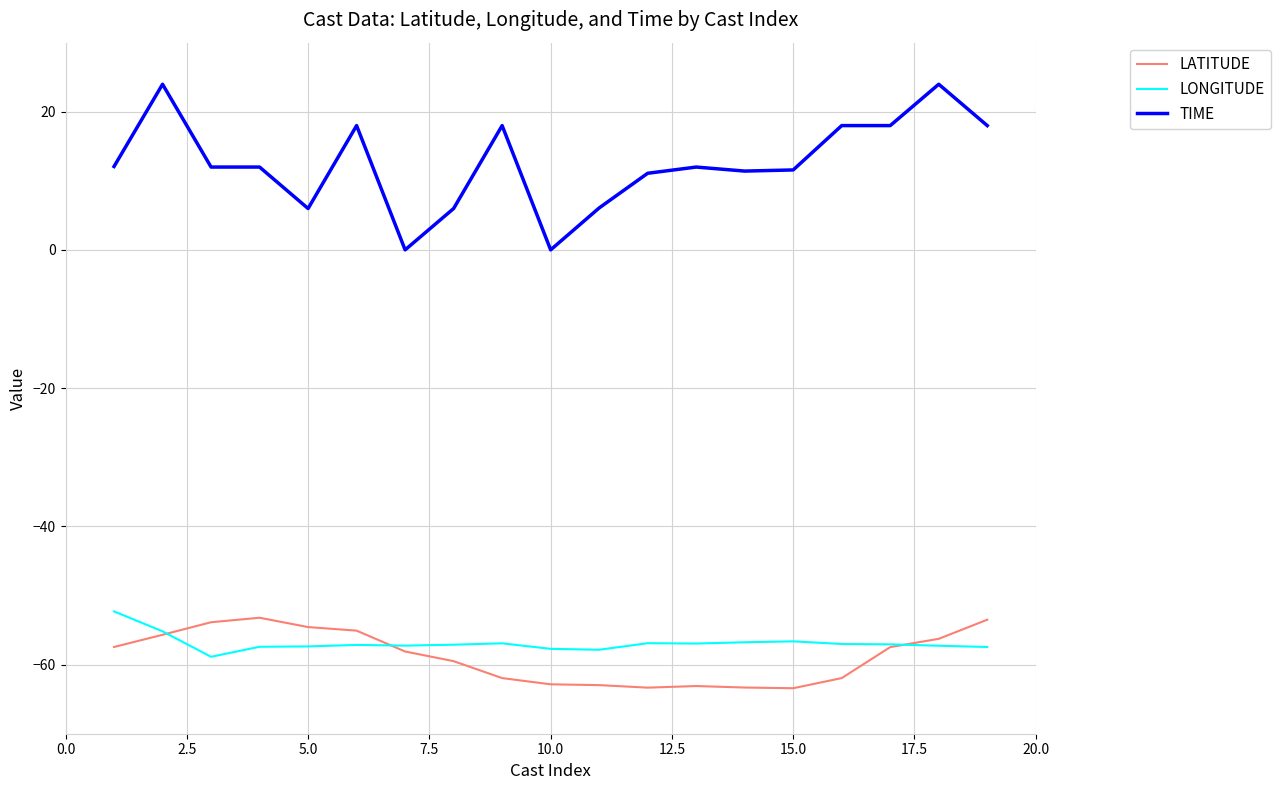

True or false: TIME and LATITUDE intersect in this chart.

False